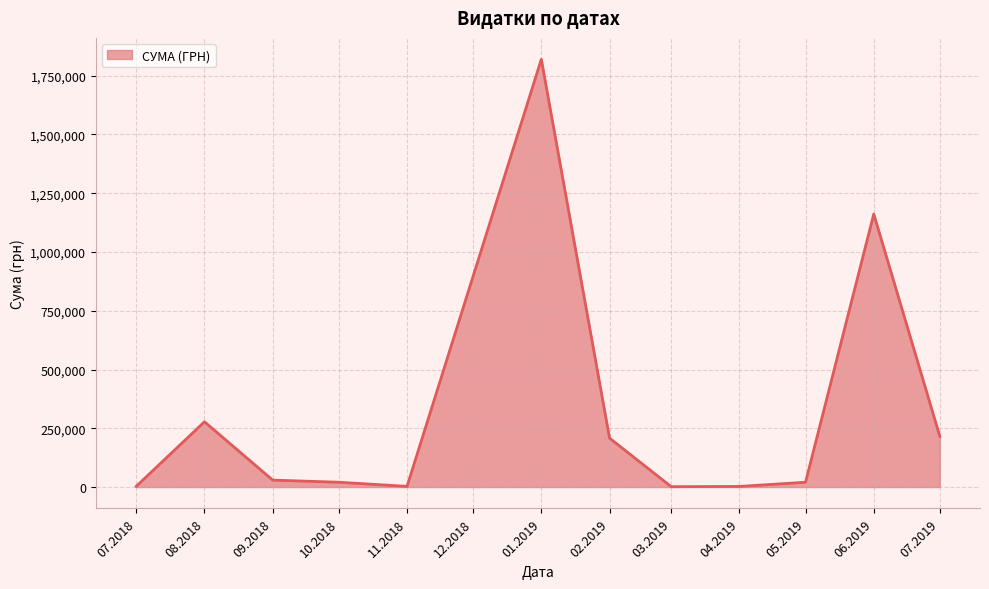

At which category does the data reach its first local peak?

08.2018